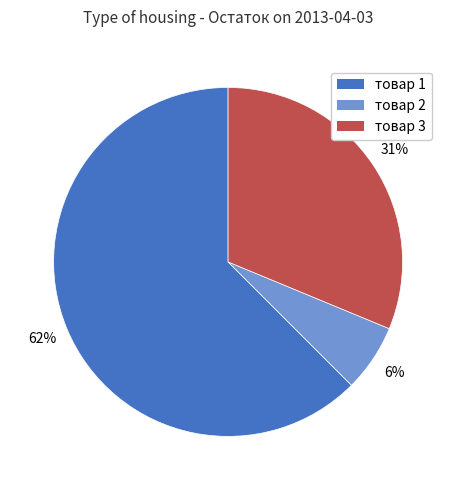

Which slice represents more than half of the pie?

товар 1